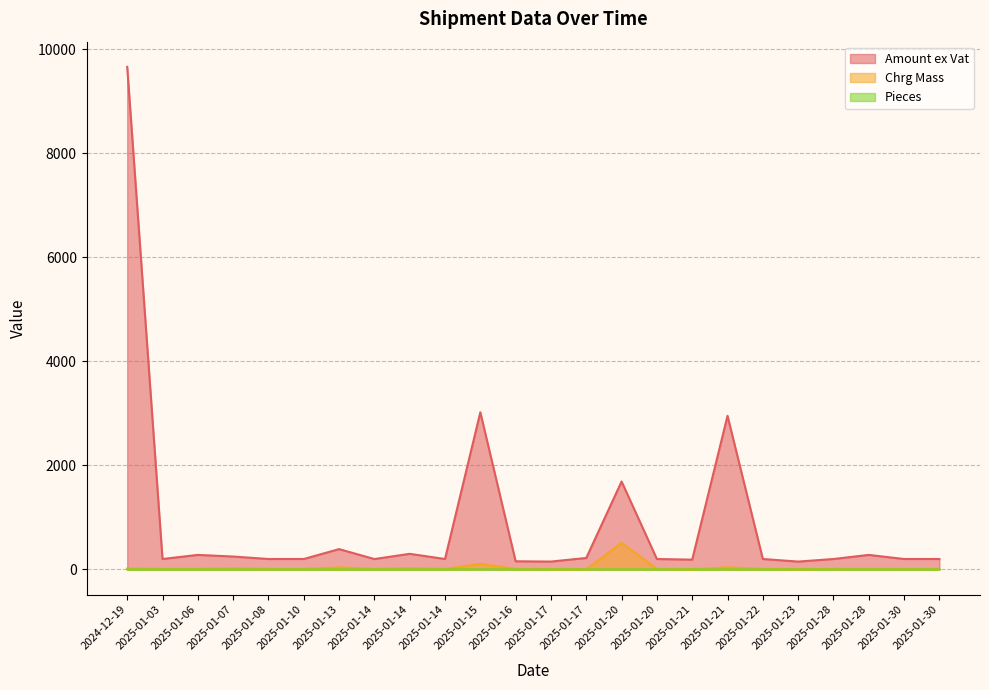

Which series has the widest spread of values?

Amount ex Vat